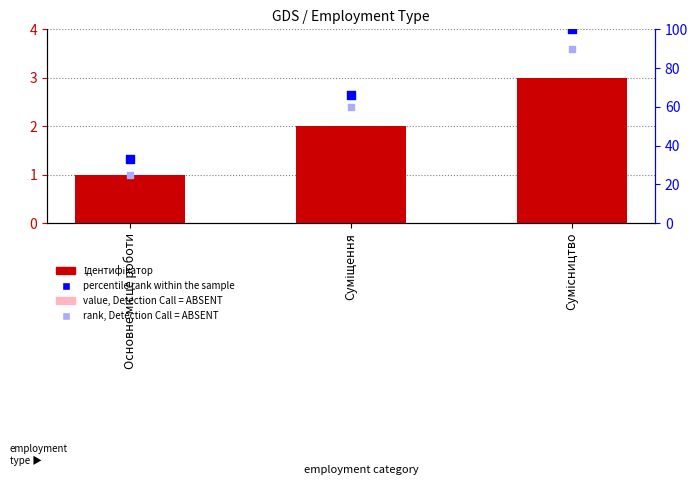

Which series has the largest total across all categories?

percentile rank within the sample